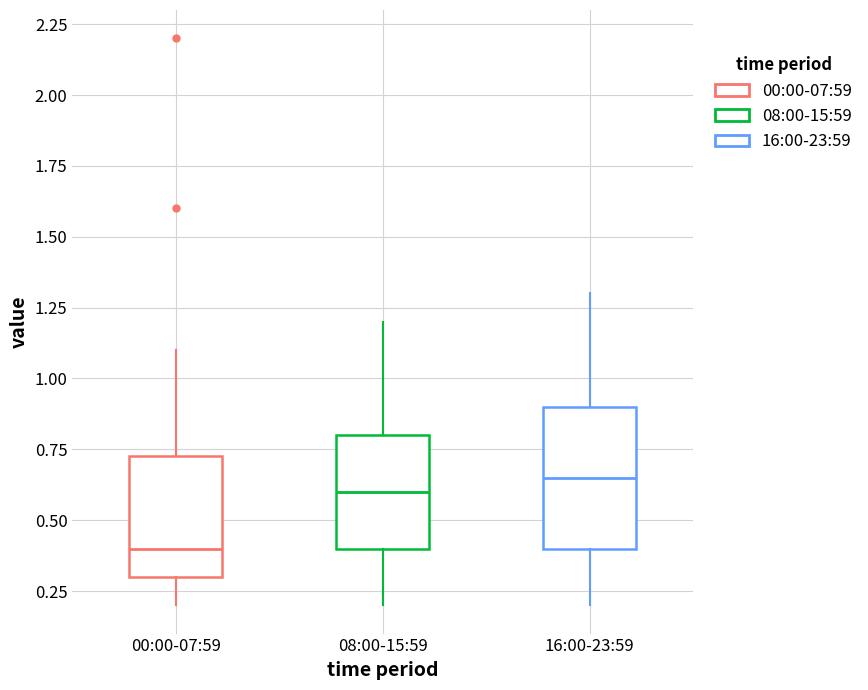

Which box's median line is the lowest?

00:00-07:59